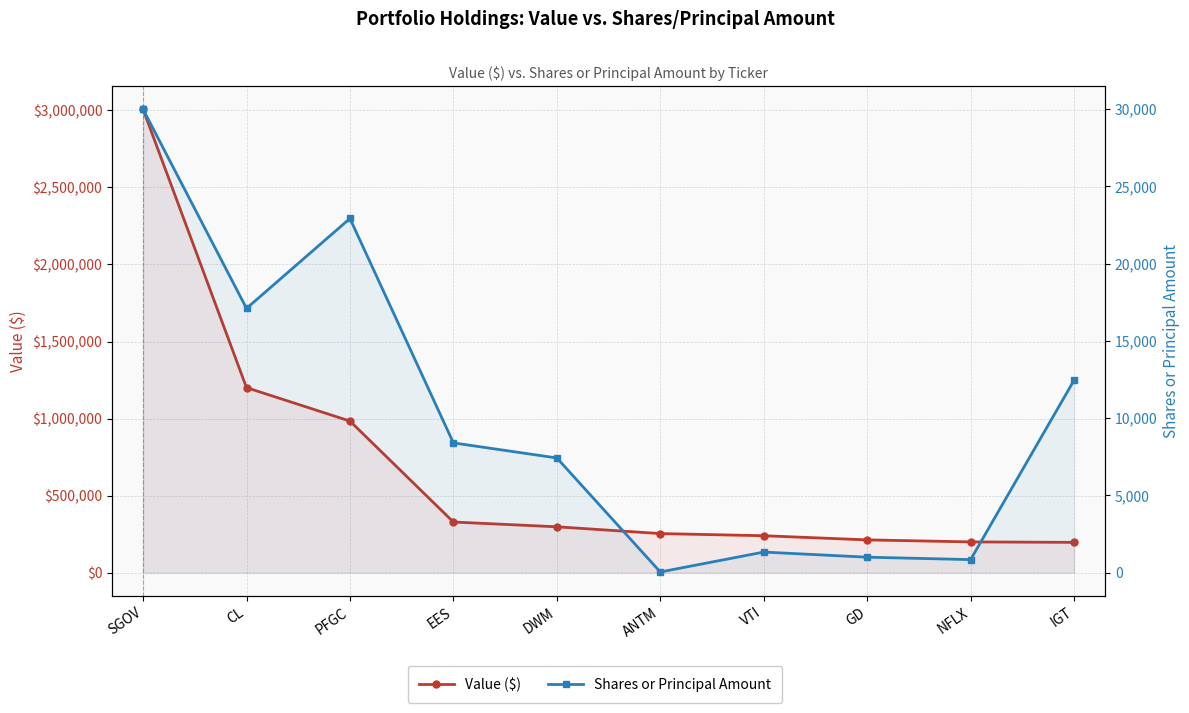

True or false: Shares or Principal Amount and Value ($) cross at least once.

False